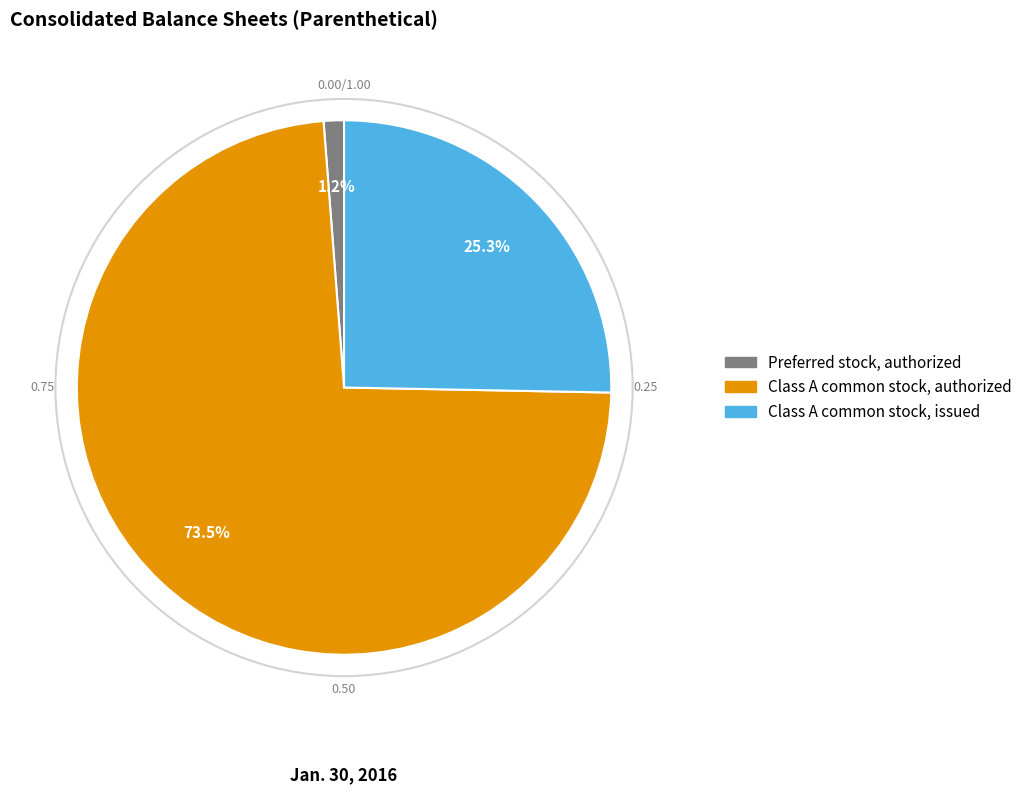

Do Preferred stock, authorized and Class A common stock, issued together represent more than half of the pie?

No